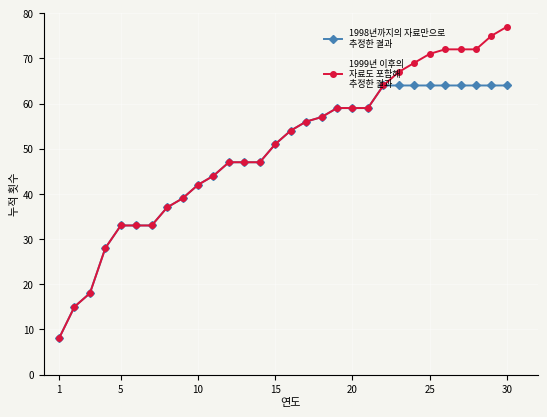

What is the minimum value shown in the chart?

8